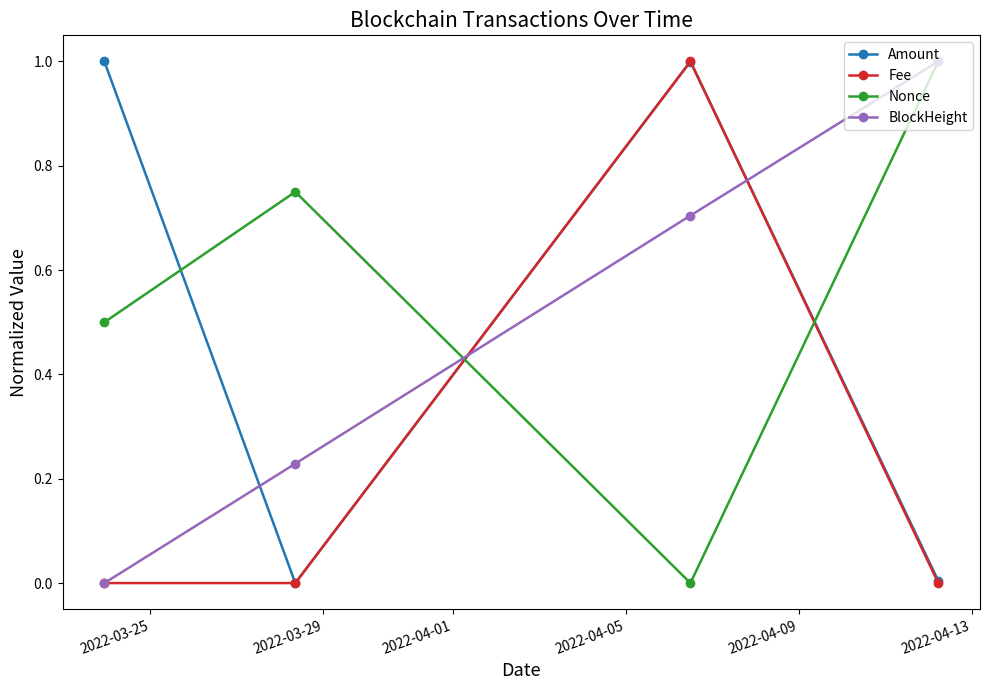

Is this an area chart (filled region under the line)?

No